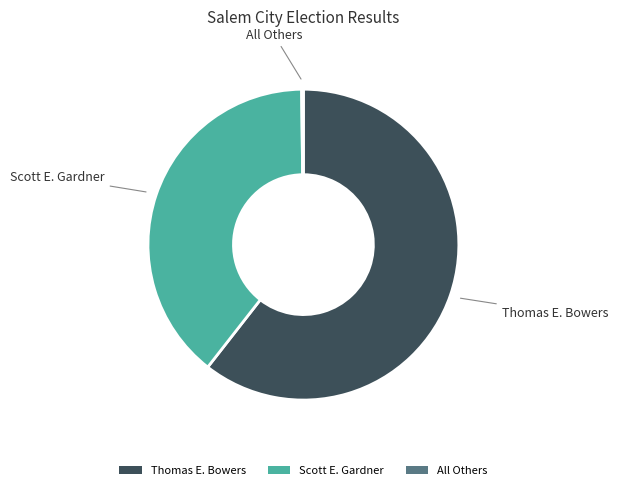

Is there any slice that represents more than half of the pie?

Yes